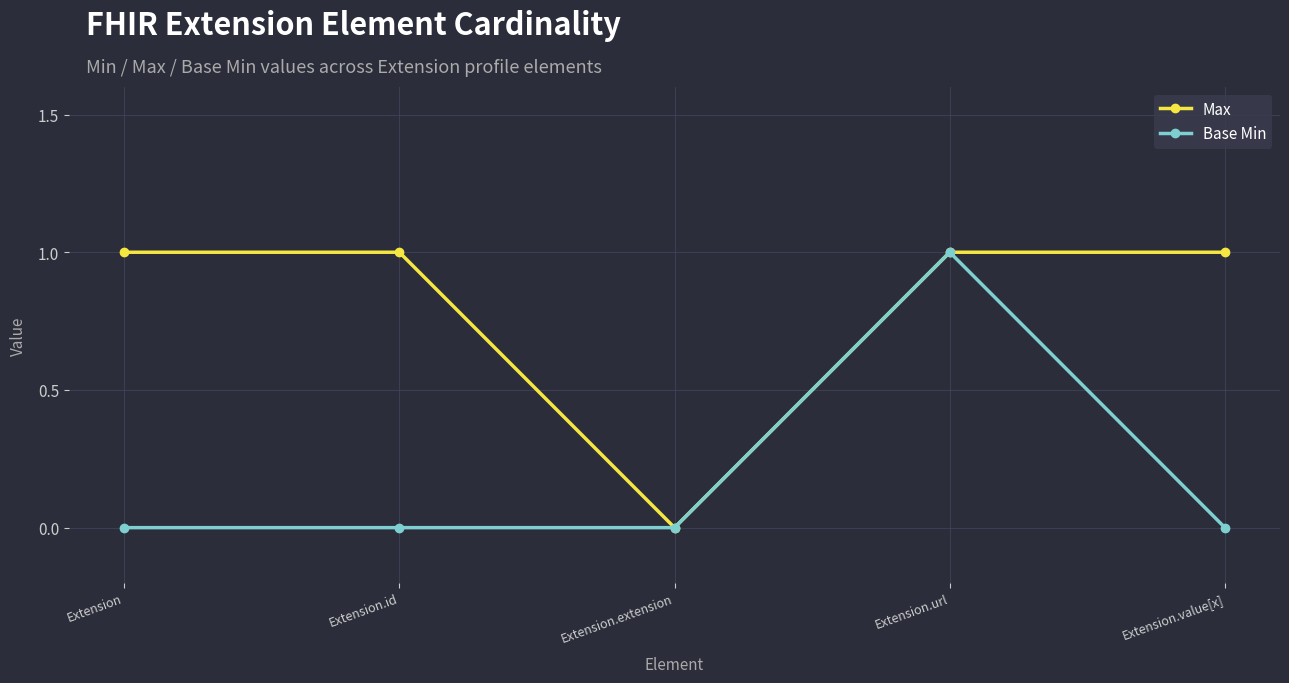

How many values in Max are above zero?

4